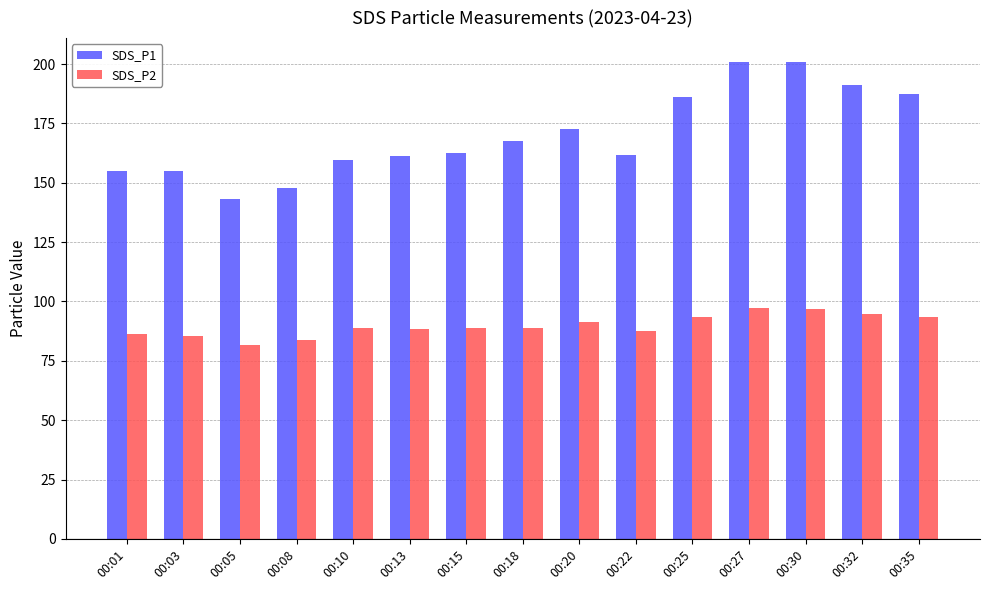

What is the average value of the SDS_P1 series?

170.1